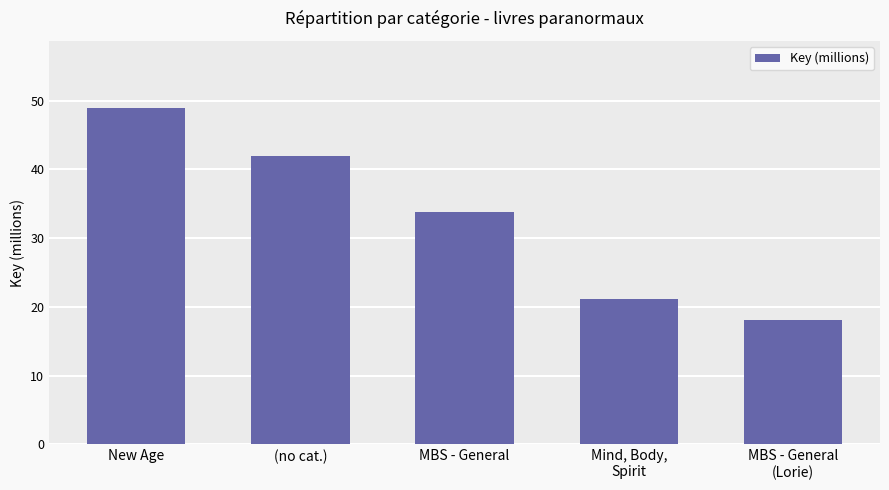

How many bars are there in total?

5